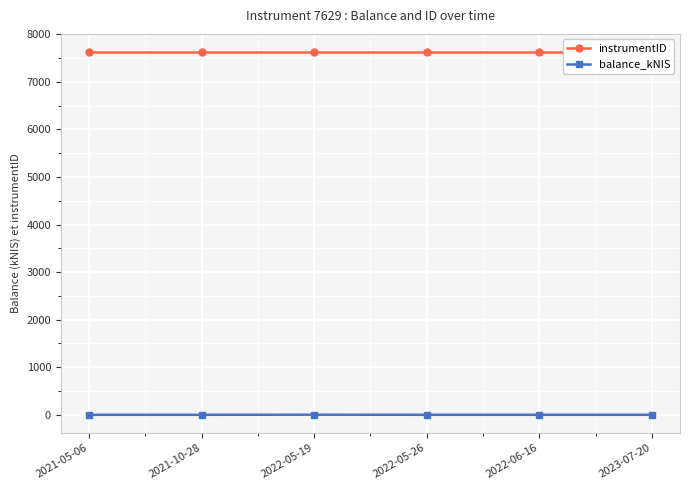

What is the difference between the highest and lowest values at 2021-05-06?

7629.0